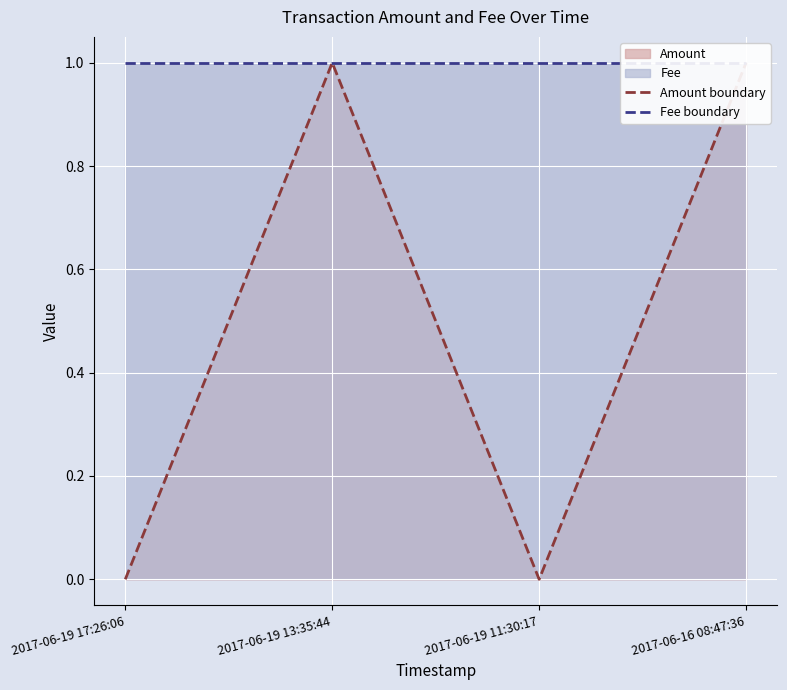

Rank the categories by Amount boundary value from lowest to highest.

2017-06-19 17:26:06, 2017-06-19 11:30:17, 2017-06-19 13:35:44, 2017-06-16 08:47:36